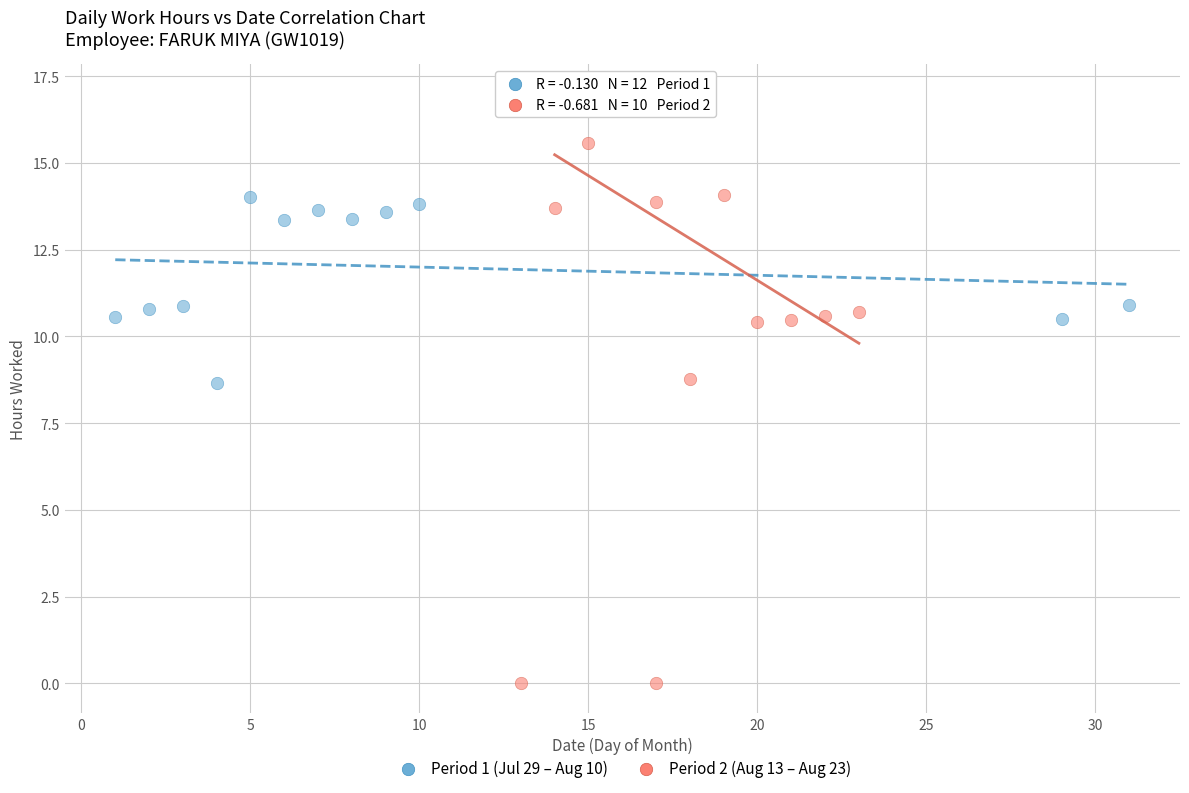

What are all the series names shown in the legend?

Period 1 (Jul 29 – Aug 10), Period 2 (Aug 13 – Aug 23)